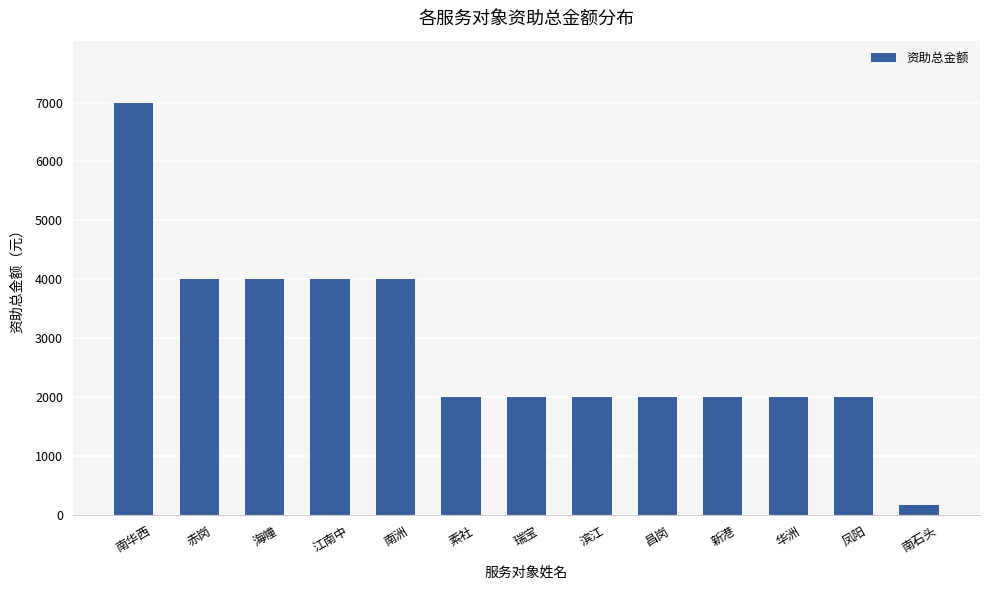

Reading left to right, what are all the values shown in this chart?

南华西=7000.0	赤岗=4000.0	海幢=4000.0	江南中=4000.0	南洲=4000.0	素社=2000.0	瑞宝=2000.0	滨江=2000.0	昌岗=2000.0	新港=2000.0	华洲=2000.0	凤阳=2000.0	南石头=166.7